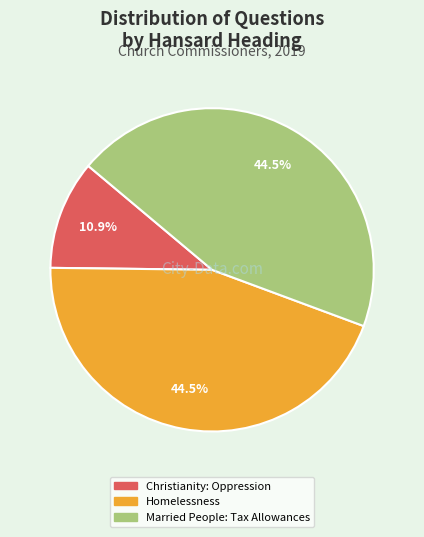

How much of the chart is everything except Married People: Tax Allowances?

55.5%